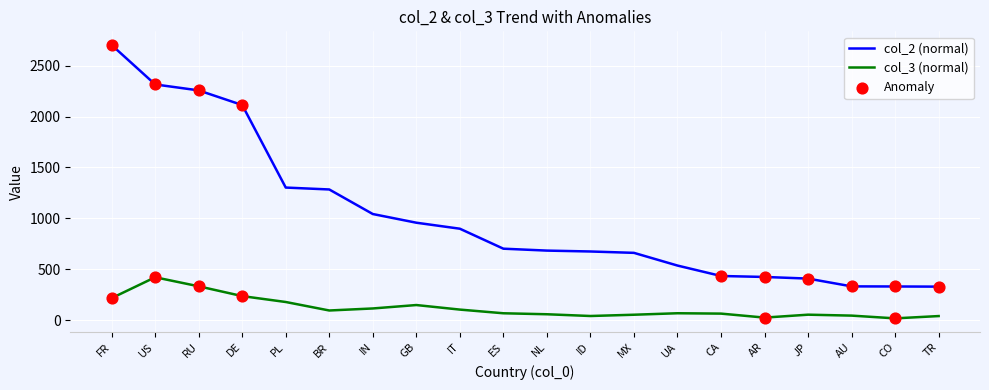

Which series has the largest total across all categories?

col_2 (normal)